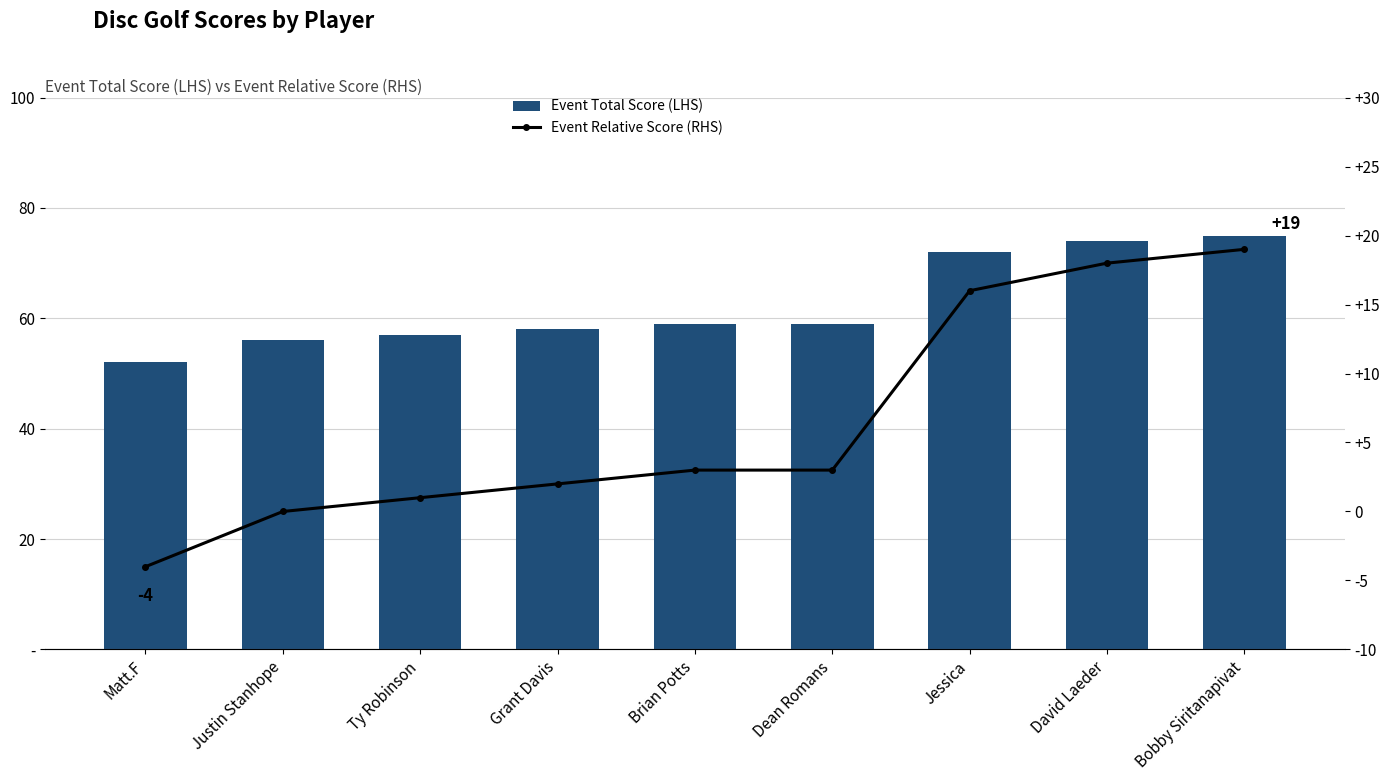

What is the maximum value for Event Relative Score (RHS)?

19